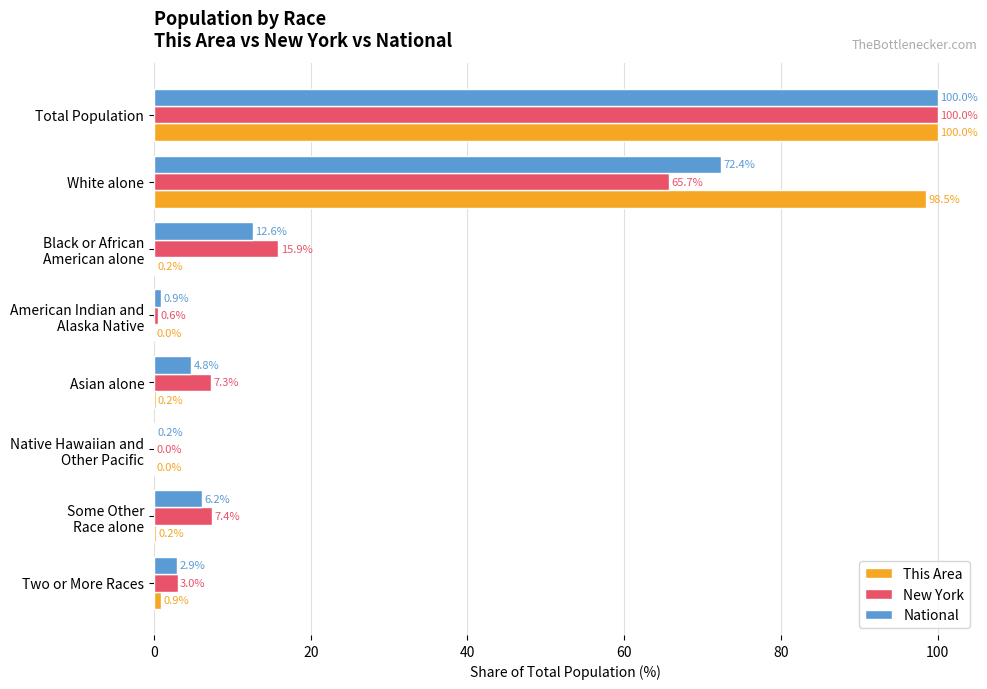

What is the highest value of the New York series?

100.0